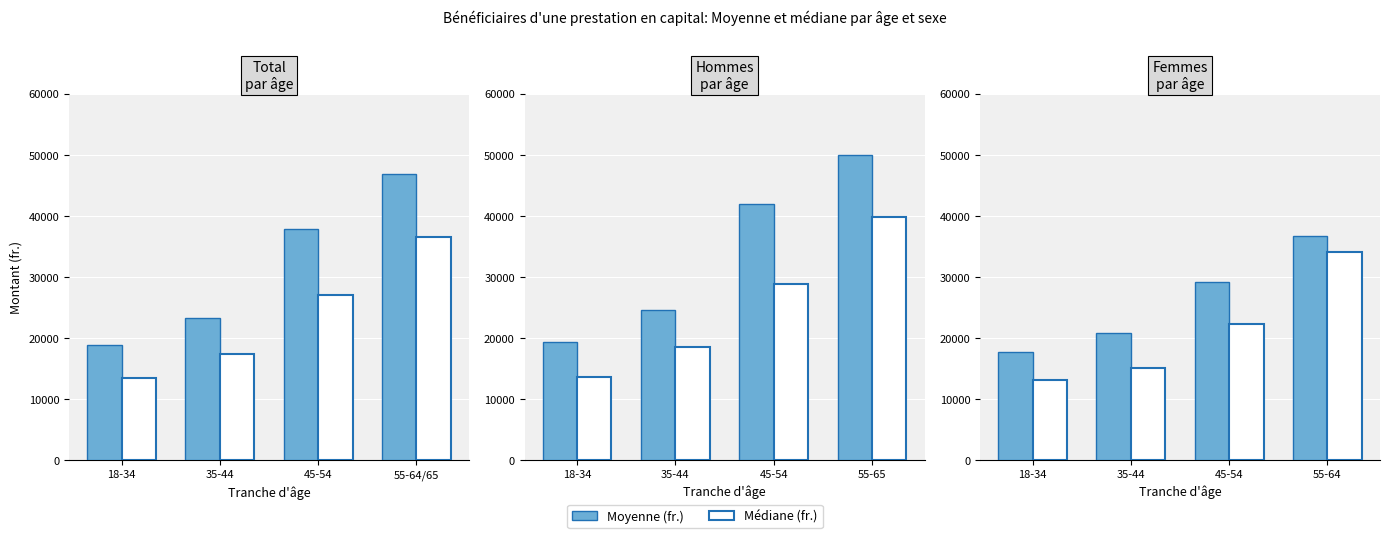

Which series has the largest total across all categories?

Moyenne (fr.)